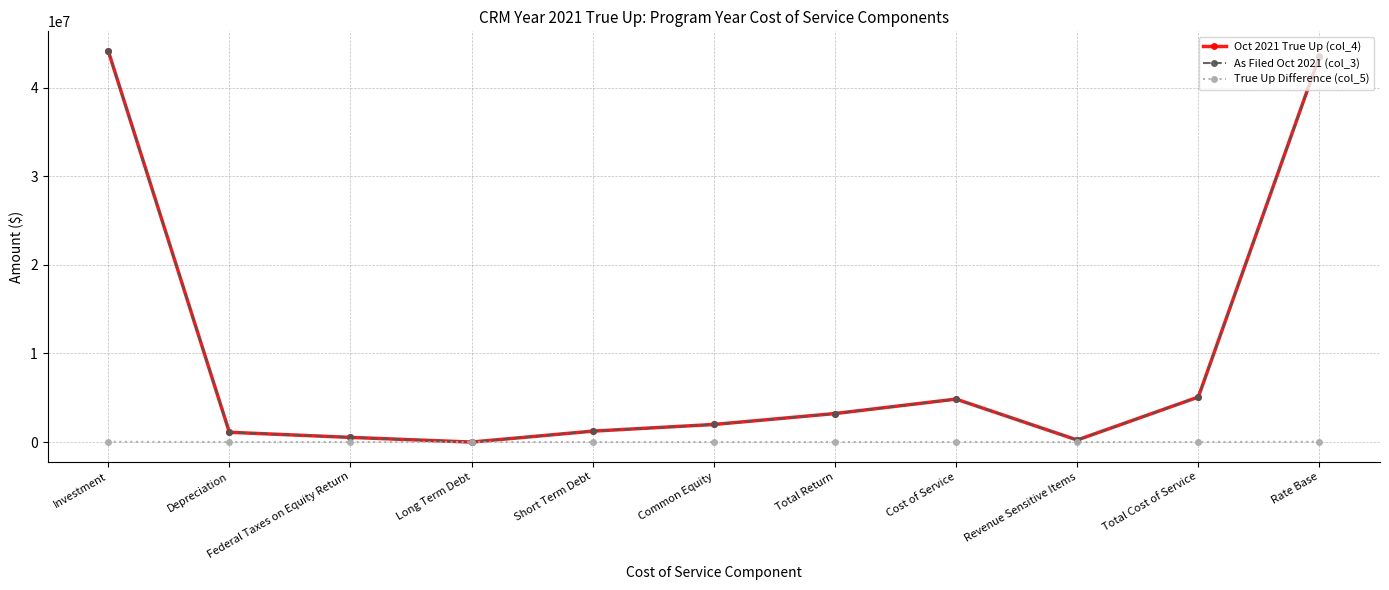

What is the total value across all series at Investment?

88302972.8